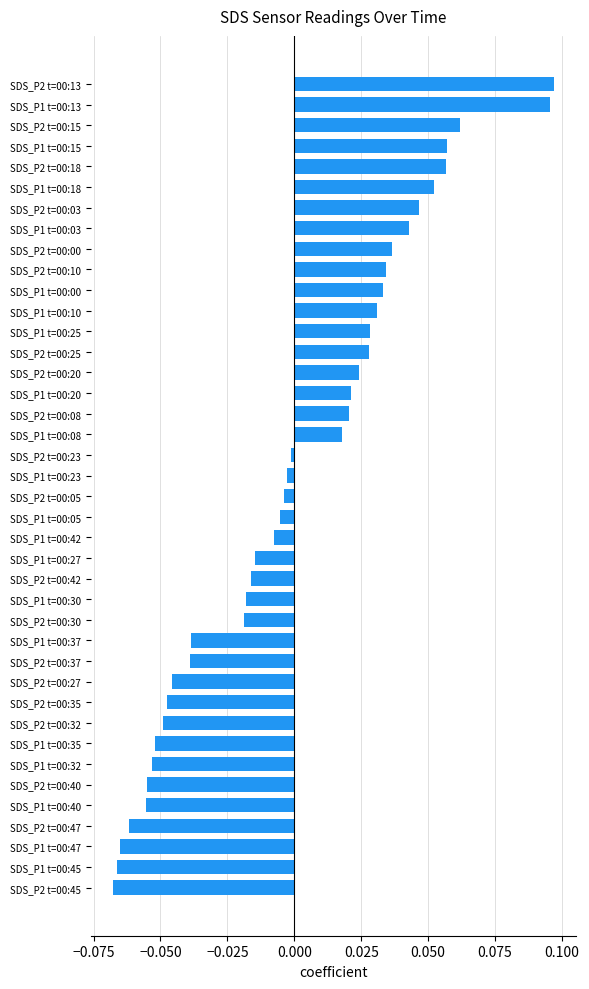

The chart shows a value of -0.0 at SDS_P1 t=00:30. True or false?

True